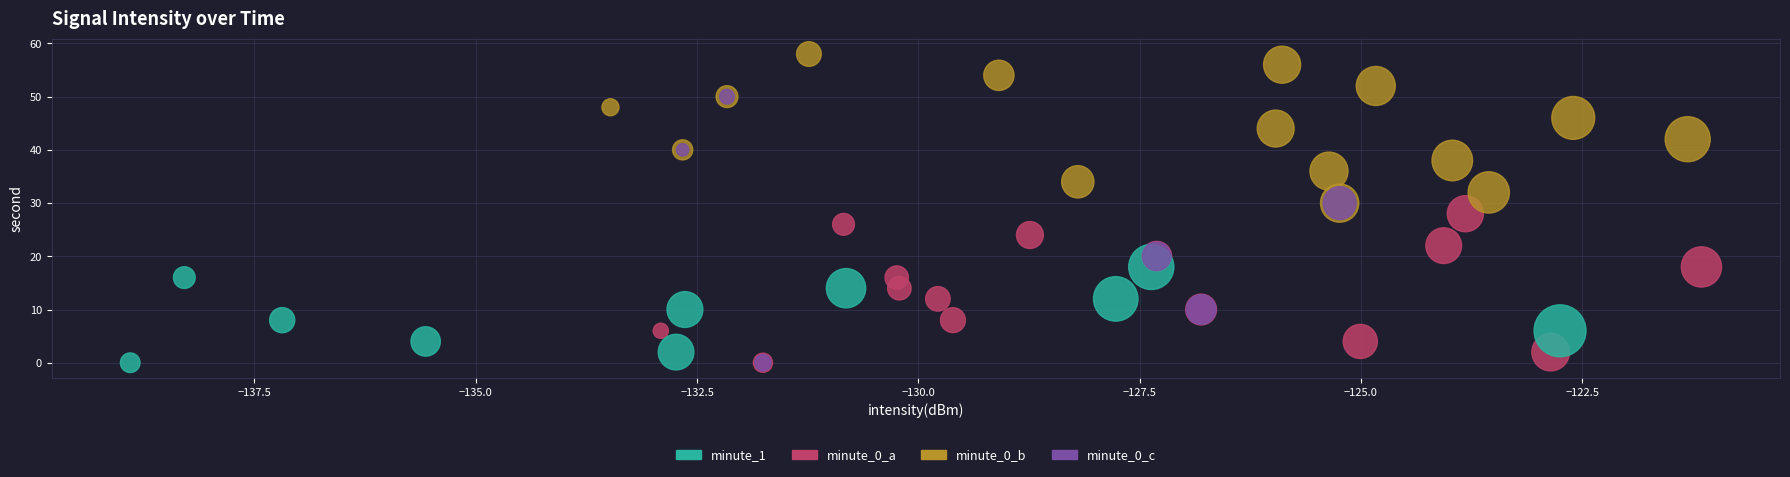

Which series reaches the maximum Y coordinate?

minute_0_b